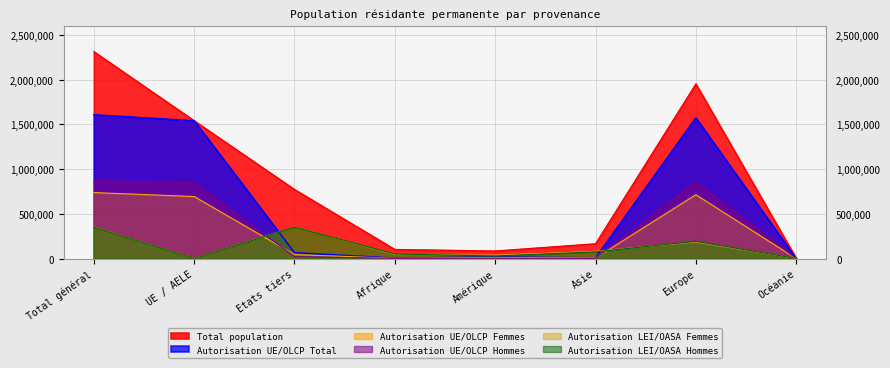

What is the minimum value for Autorisation UE/OLCP Total?

758